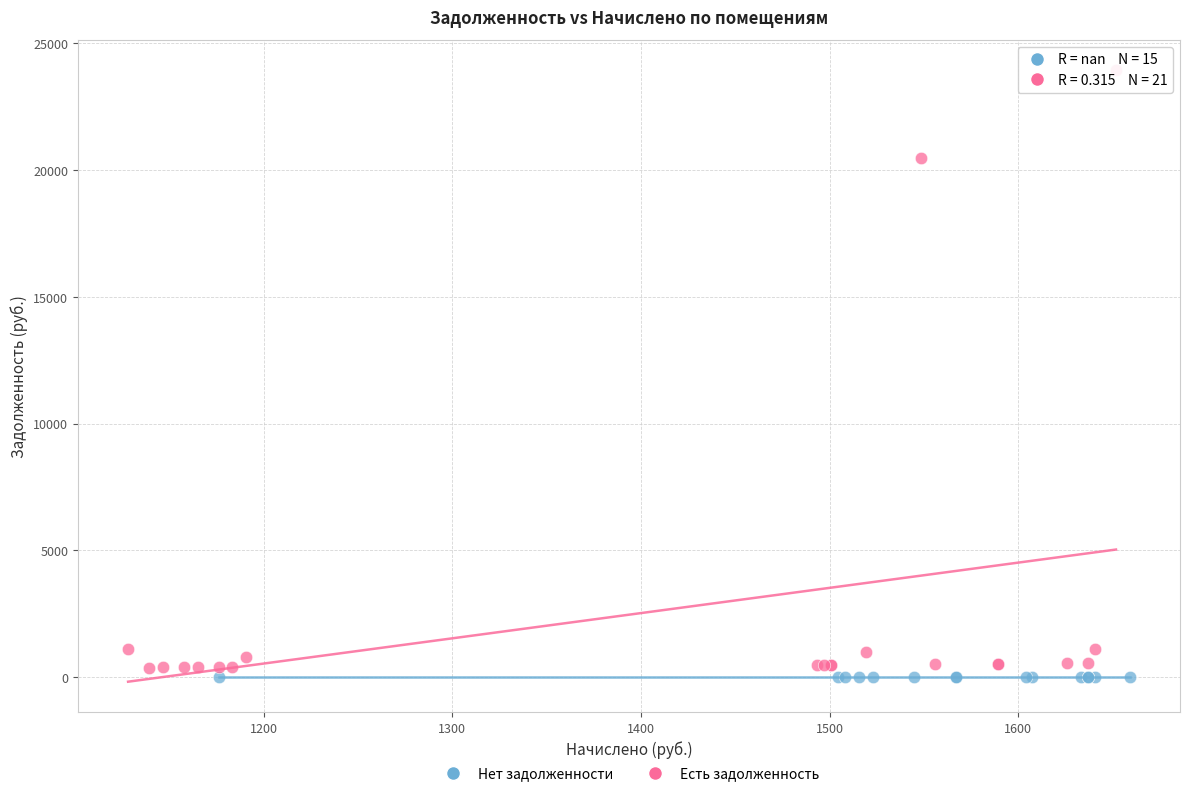

What are all the series names shown in the legend?

Нет задолженности, Есть задолженность